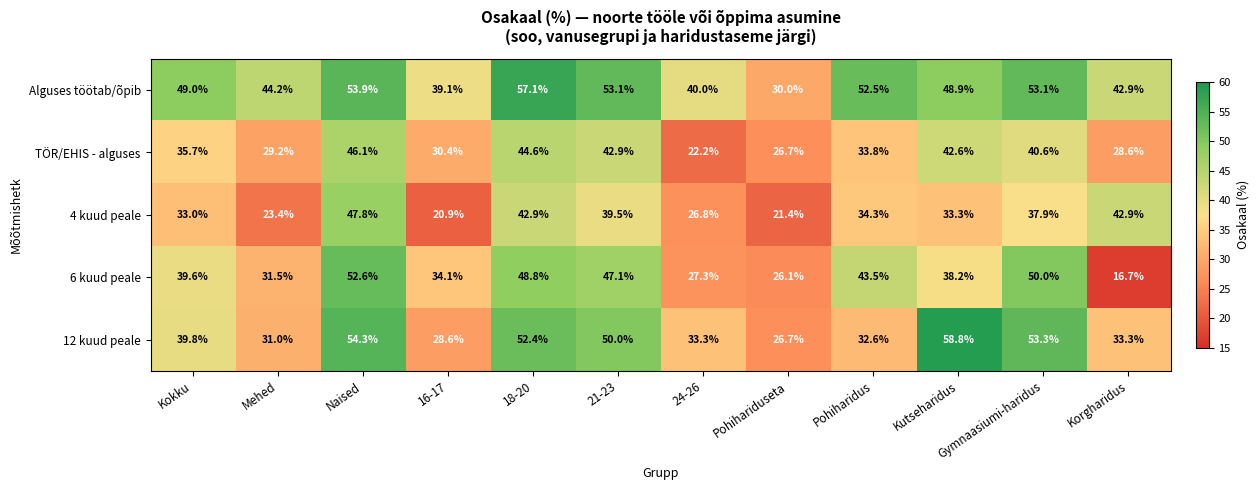

Read the TÖR/EHIS - alguses value at Pohiharidus.

33.8